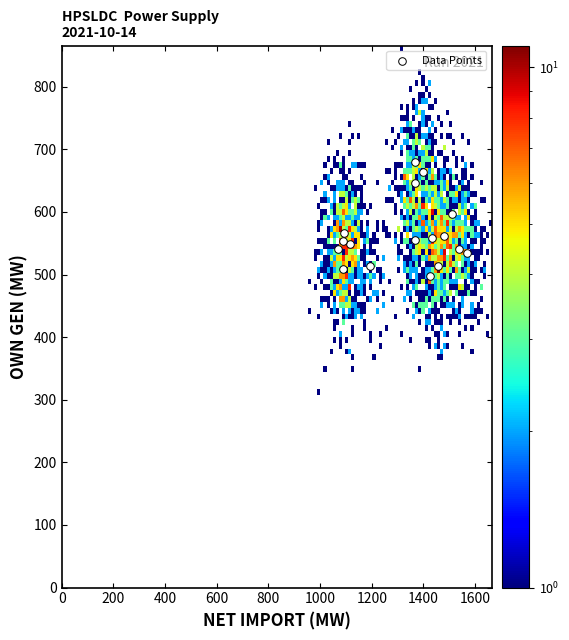

What is the range of Y values (max minus min)?

181.9